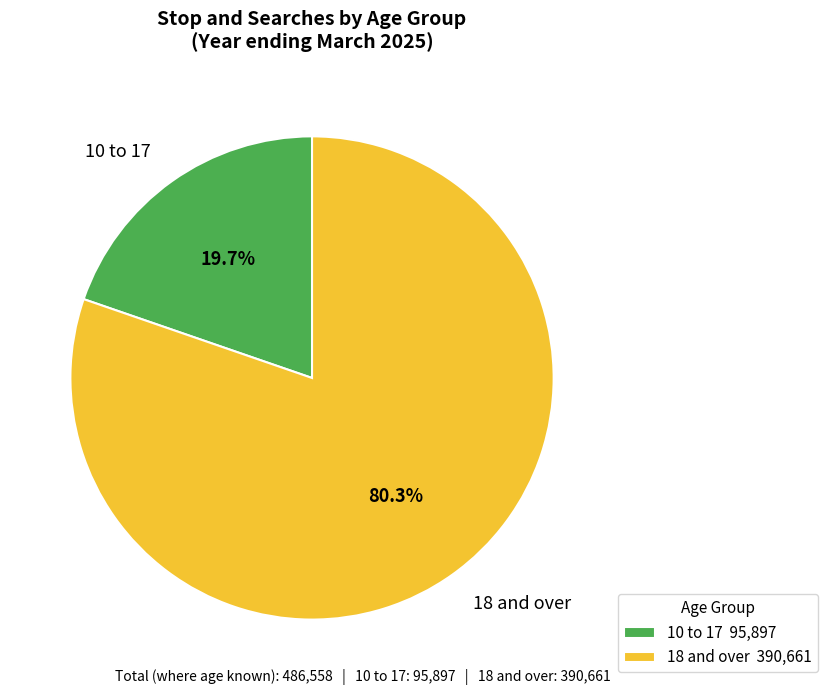

What is the largest slice in the pie chart?

18 and over